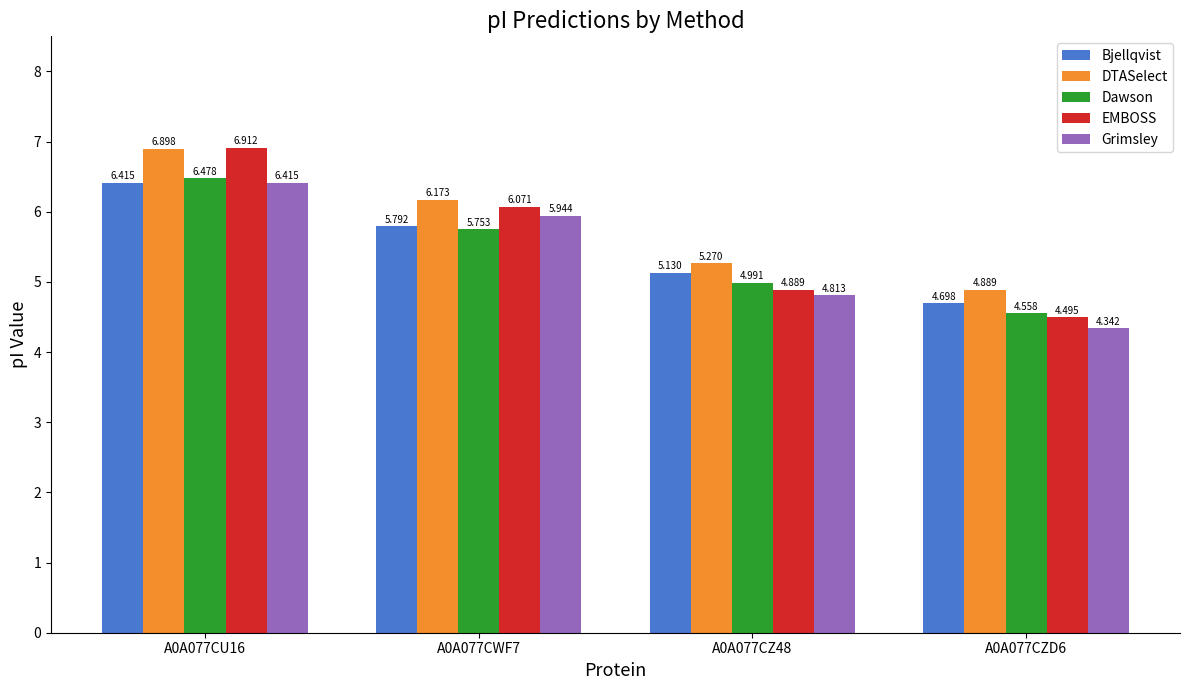

What is the spread (max minus min) of values at A0A077CZ48?

0.5